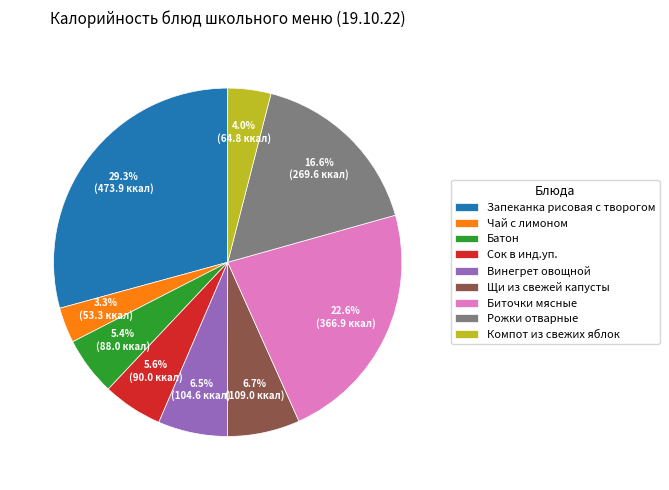

Does any single category account for the majority?

No